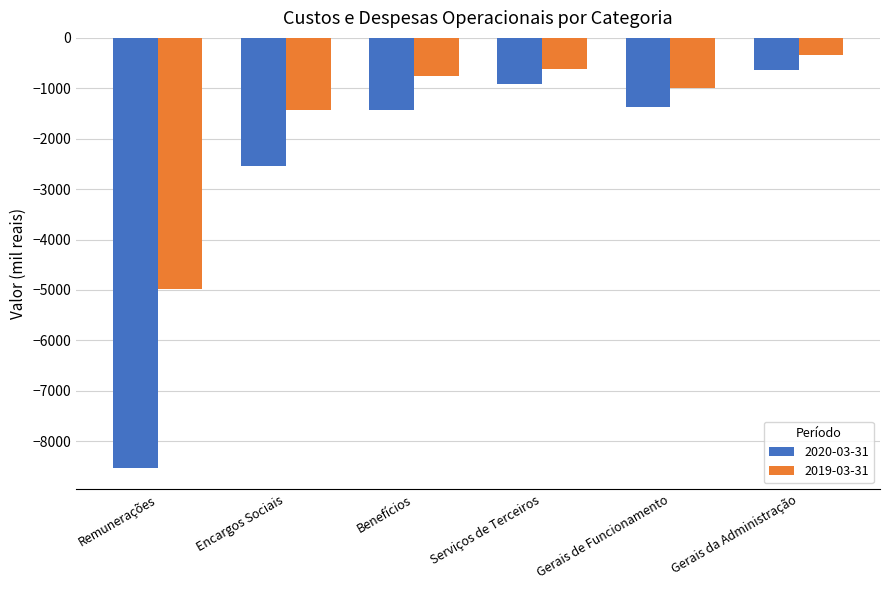

Which series has the widest spread of values?

2020-03-31